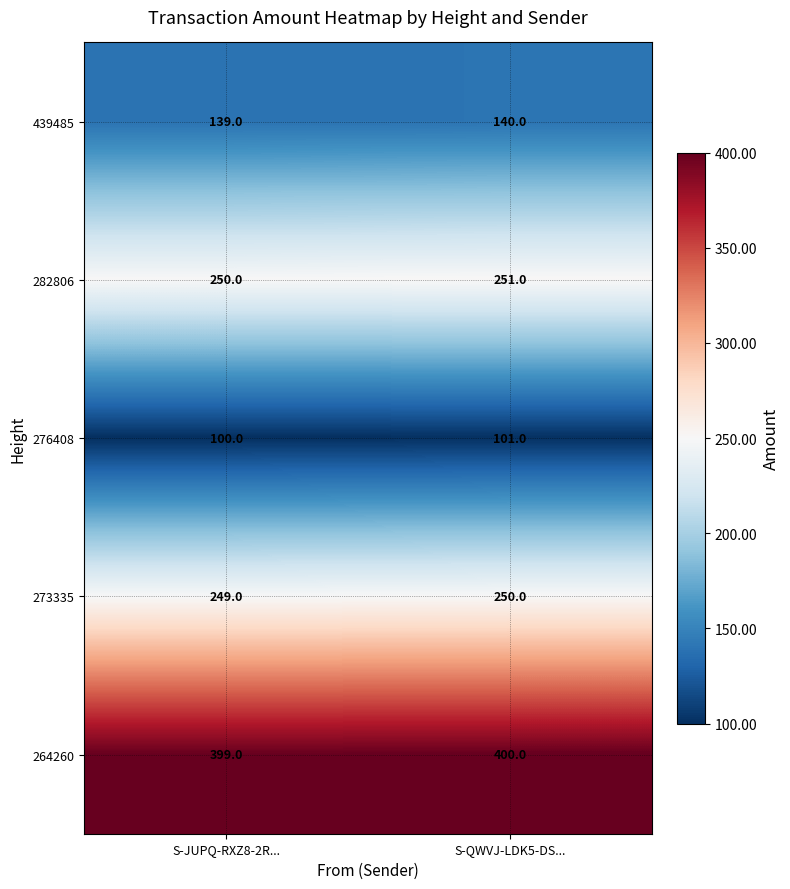

What is the sum of the 264260 values at S-JUPQ-RXZ8-2R... and S-QWVJ-LDK5-DS...?

799